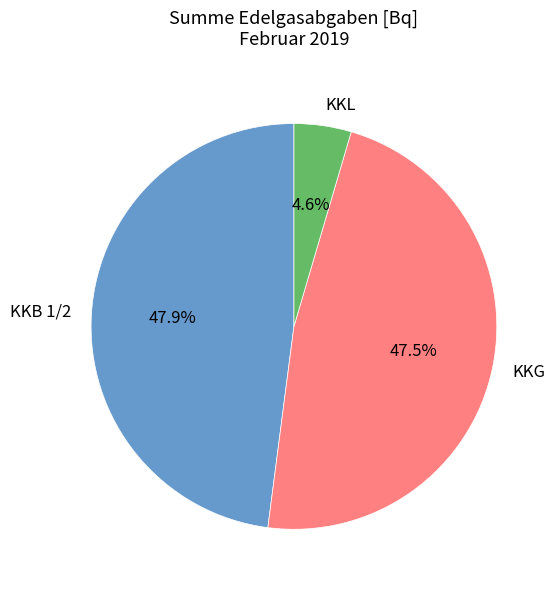

True or false: KKB 1/2 accounts for 59% of the total.

False